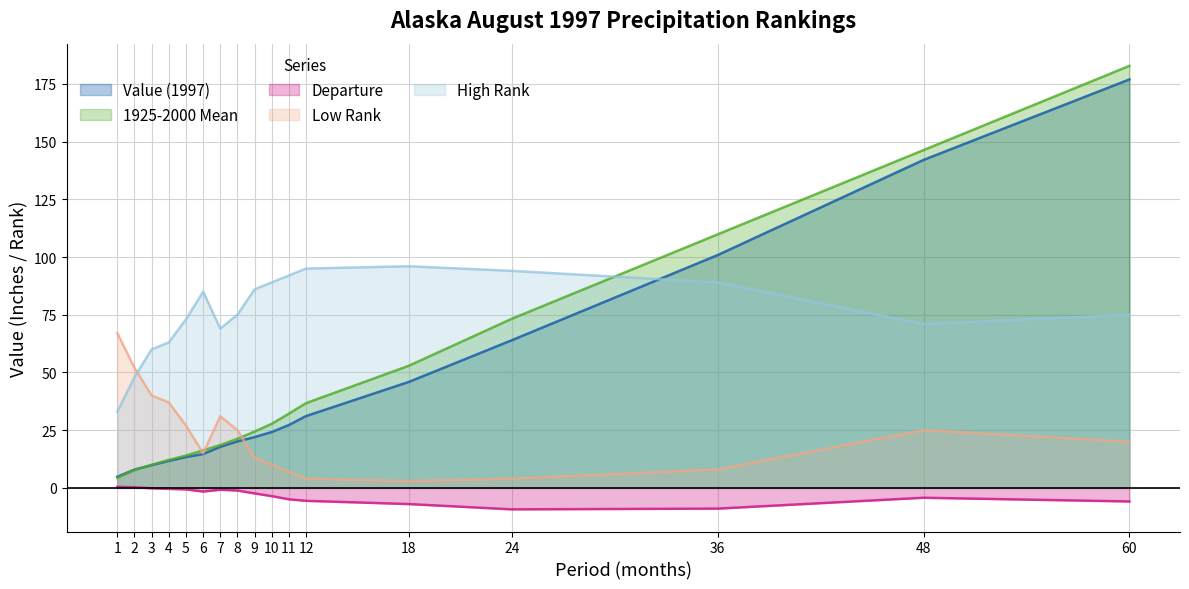

Reading left to right, list all the values displayed in this chart.

Value (1997): 1=4.8	2=7.9	3=9.8	4=11.7	5=13.3	6=14.6	7=17.8	8=20.1	9=22.0	10=24.2	11=27.2	12=31.1	18=45.9	24=64.0	36=100.8	48=142.1	60=176.9
1925-2000 Mean: 1=4.4	2=7.7	3=10.0	4=12.1	5=14.0	6=16.2	7=18.6	8=21.3	9=24.4	10=27.8	11=32.1	12=36.7	18=52.9	24=73.3	36=109.8	48=146.3	60=182.8
Departure: 1=0.5	2=0.3	3=-0.2	4=-0.4	5=-0.7	6=-1.6	7=-0.8	8=-1.2	9=-2.4	10=-3.6	11=-4.9	12=-5.6	18=-7.0	24=-9.3	36=-9.0	48=-4.3	60=-5.9
Low Rank: 1=67.0	2=52.0	3=40.0	4=37.0	5=27.0	6=15.0	7=31.0	8=25.0	9=13.0	10=10.0	11=7.0	12=4.0	18=3.0	24=4.0	36=8.0	48=25.0	60=20.0
High Rank: 1=33.0	2=48.0	3=60.0	4=63.0	5=73.0	6=85.0	7=69.0	8=75.0	9=86.0	10=89.0	11=92.0	12=95.0	18=96.0	24=94.0	36=89.0	48=71.0	60=75.0